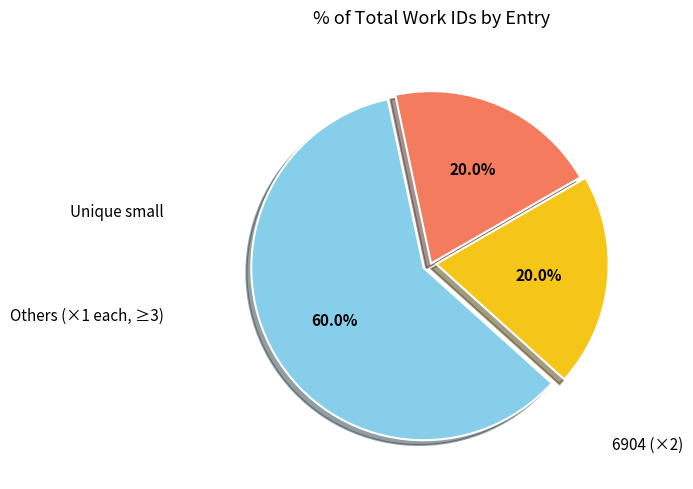

Is there any slice that represents more than half of the pie?

Yes